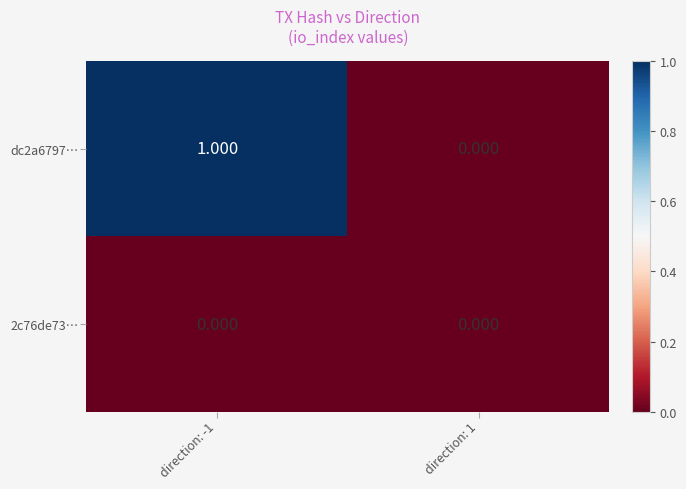

Count the number of data series in this chart.

2